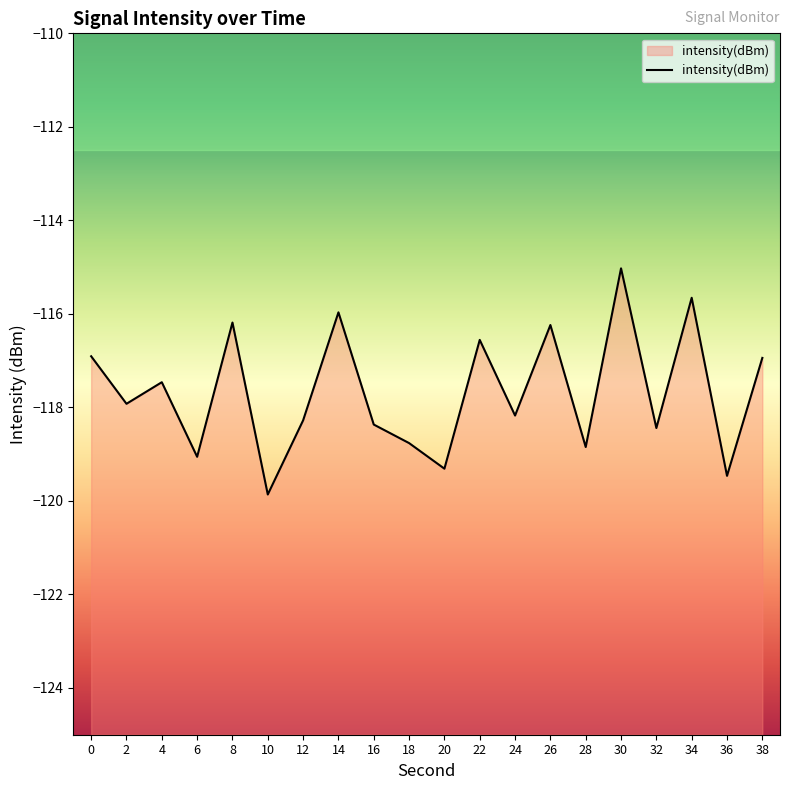

What is the change in value from 2 to 16?

-0.4